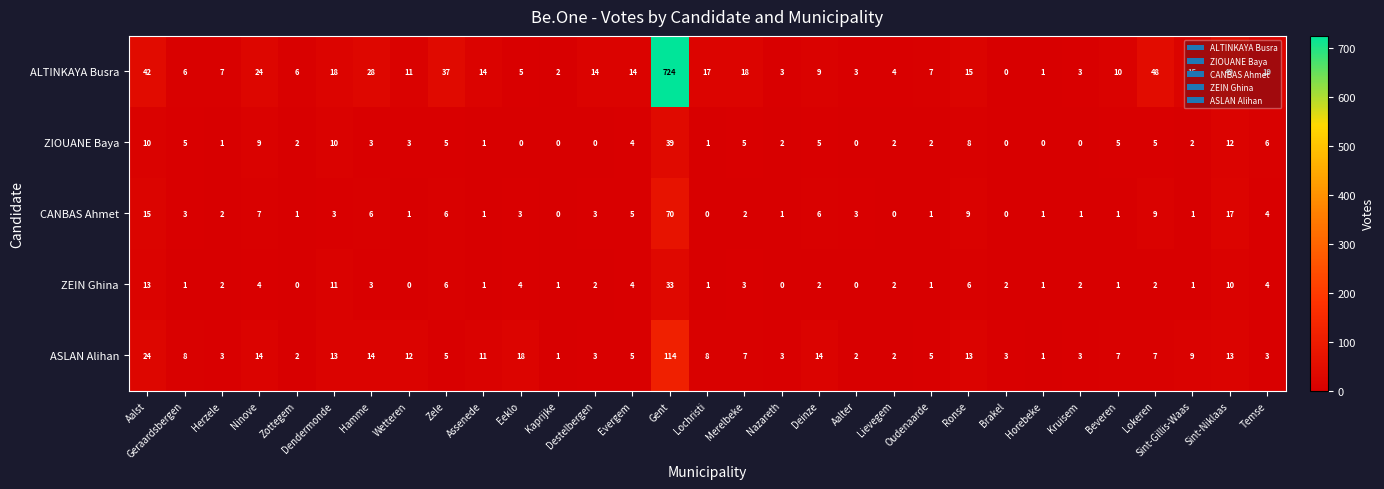

Which category has the highest value across all series?

Gent